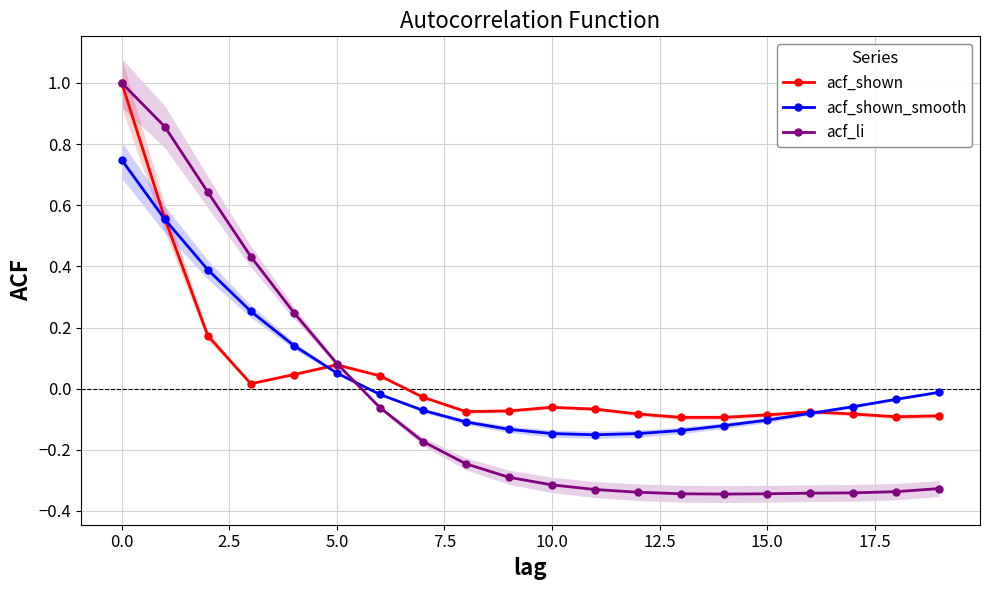

At which category does acf_shown reach its first local peak?

5.0